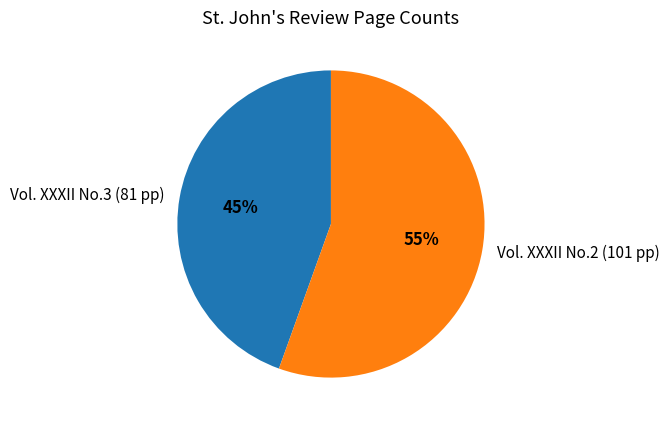

Do Vol. XXXII No.3 (81 pp) and Vol. XXXII No.2 (101 pp) together represent more than half of the pie?

Yes